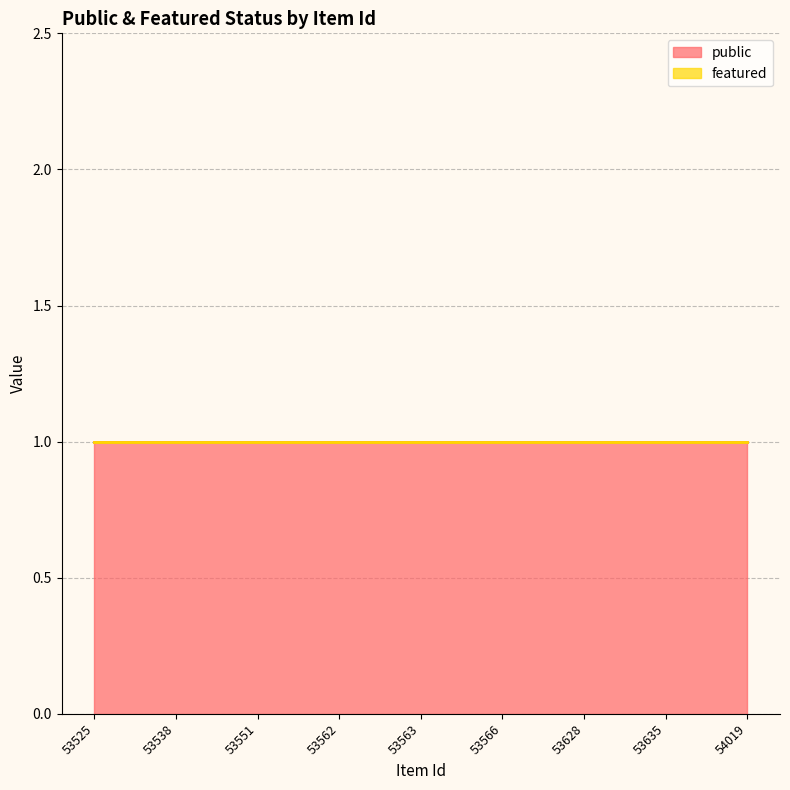

List the labels in order of featured value, smallest first.

53525, 53538, 53551, 53562, 53563, 53566, 53628, 53635, 54019